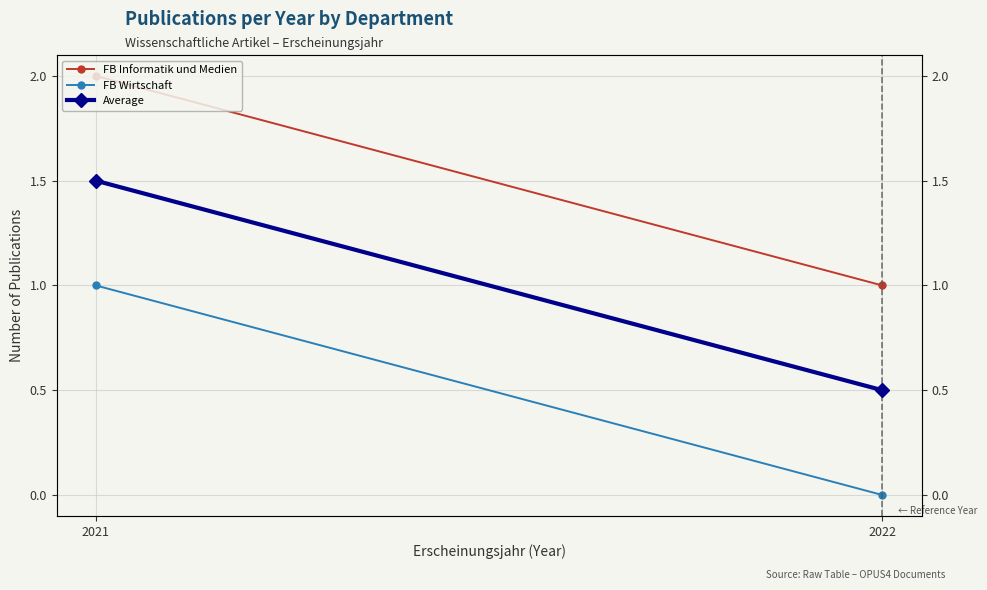

What is the difference between the maximum and minimum values in the Average series?

1.0